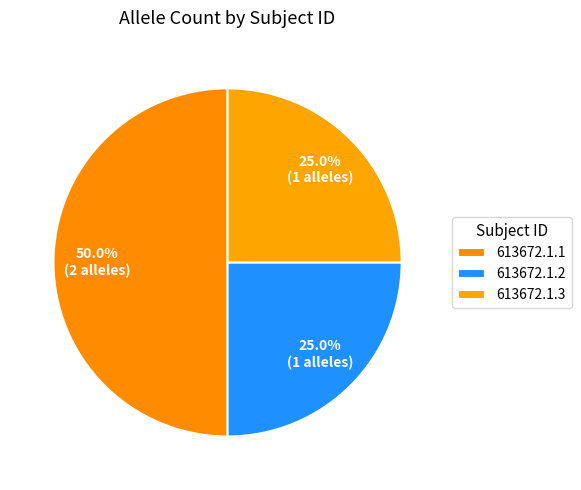

Count the number of slices in the pie.

3